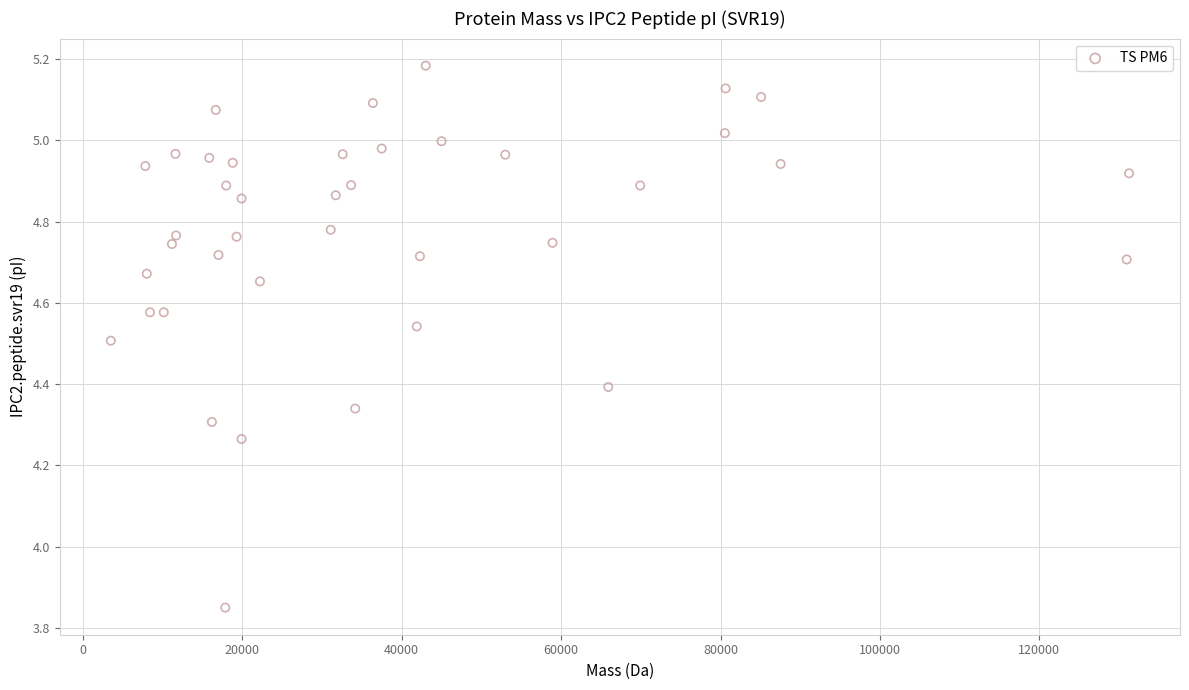

What is the range of Y values (max minus min)?

1.3